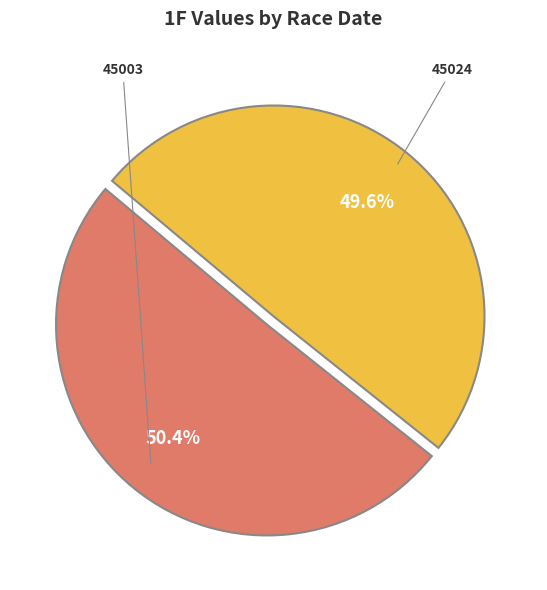

Is there any slice that represents more than half of the pie?

Yes